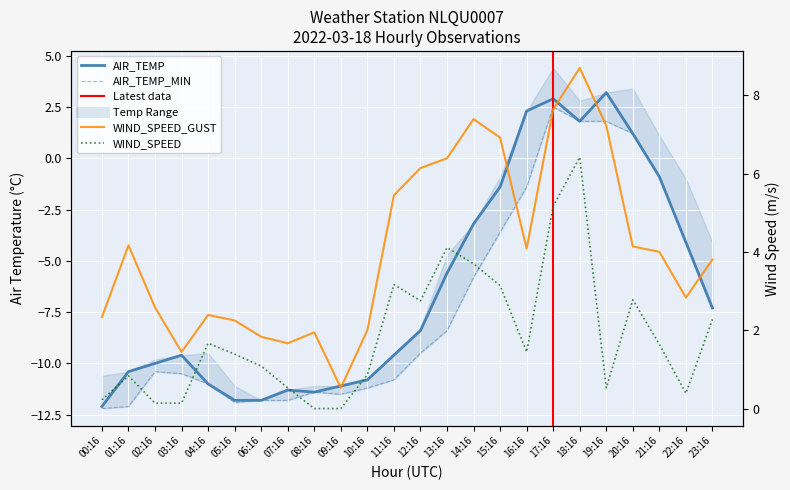

How many lines are shown in the chart?

4